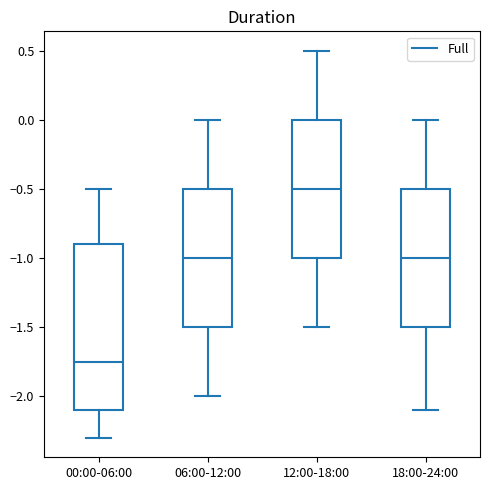

Reading left to right, transcribe this box plot: for each box, give where its median line is, the range the box spans, and where its two whiskers end, as read against the y-axis. The values are not printed on the chart, so give them approximately, as read against the axis.

00:00-06:00: median -1.75, box -2.10 to -0.90, whiskers -2.30 to -0.50
06:00-12:00: median -1.00, box -1.50 to -0.50, whiskers -2.00 to 0.00
12:00-18:00: median -0.50, box -1.00 to 0.00, whiskers -1.50 to 0.50
18:00-24:00: median -1.00, box -1.50 to -0.50, whiskers -2.10 to 0.00